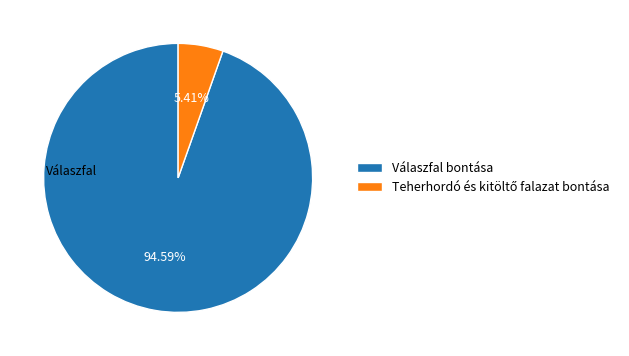

To the nearest percent, what is the average slice percentage?

50%